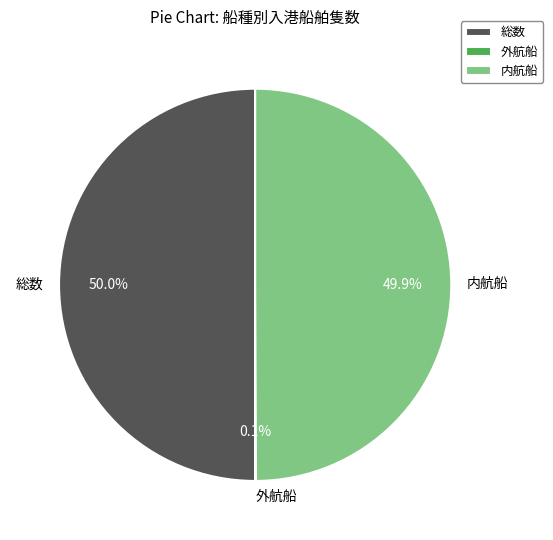

Do 内航船 and 総数 together represent more than half of the pie?

Yes